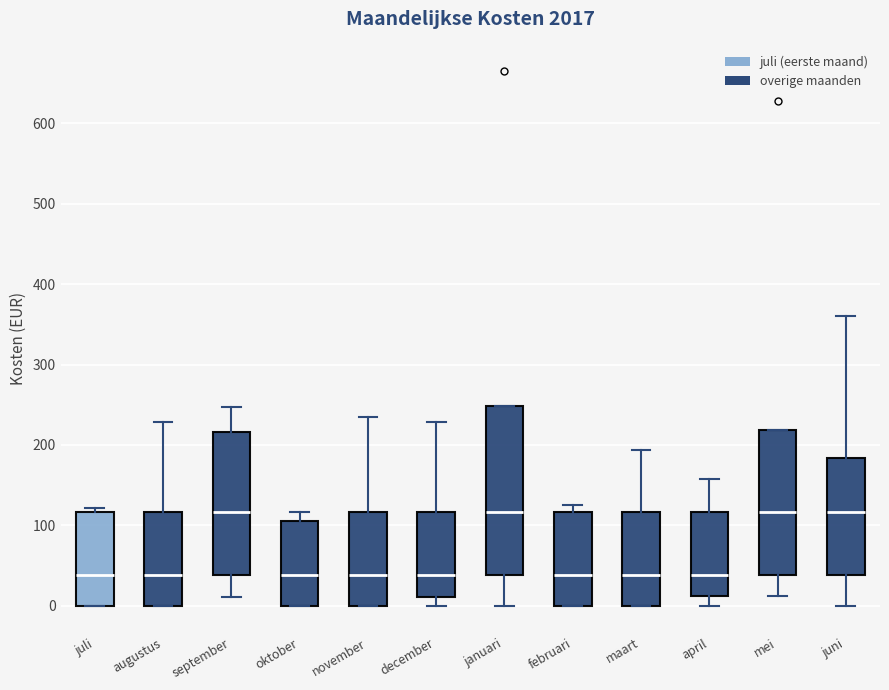

Reading left to right, transcribe this box plot: for each box, give where its median line is, the range the box spans, and where its two whiskers end, as read against the y-axis. The values are not printed on the chart, so give them approximately, as read against the axis.

juli: median 40, box 0 to 120, whiskers 0 to 120 (just above the box's upper edge)
augustus: median 40, box 0 to 120, whiskers 0 to 230
september: median 120, box 40 to 220, whiskers 10 to 250
oktober: median 40, box 0 to 100, whiskers 0 to 120
november: median 40, box 0 to 120, whiskers 0 to 240
december: median 40, box 10 to 120, whiskers 0 to 230
januari: median 120, box 40 to 250, whiskers 0 to 250
februari: median 40, box 0 to 120, whiskers 0 to 130
maart: median 40, box 0 to 120, whiskers 0 to 190
april: median 40, box 10 to 120, whiskers 0 to 160
mei: median 120, box 40 to 220, whiskers 10 to 220
juni: median 120, box 40 to 180, whiskers 0 to 360